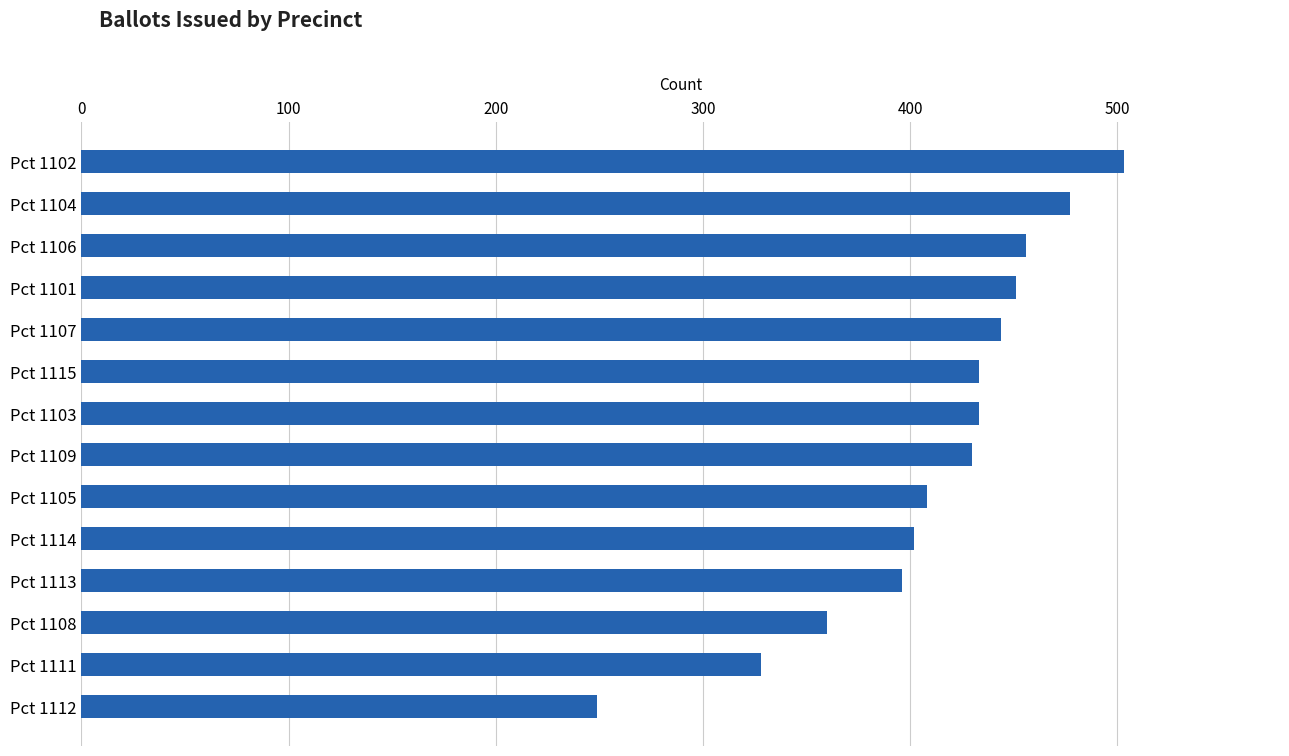

How many distinct data groups are displayed?

1